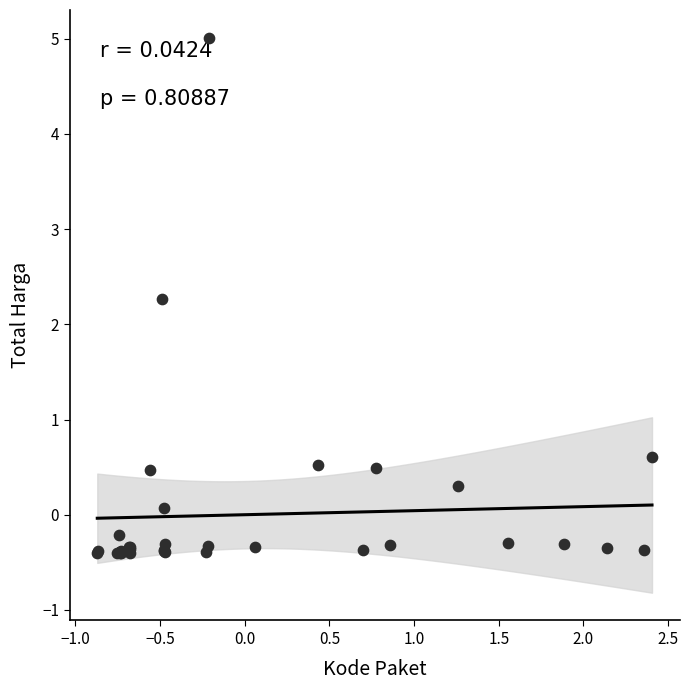

What Y value in the scatter plot is closest to 2?

2.3